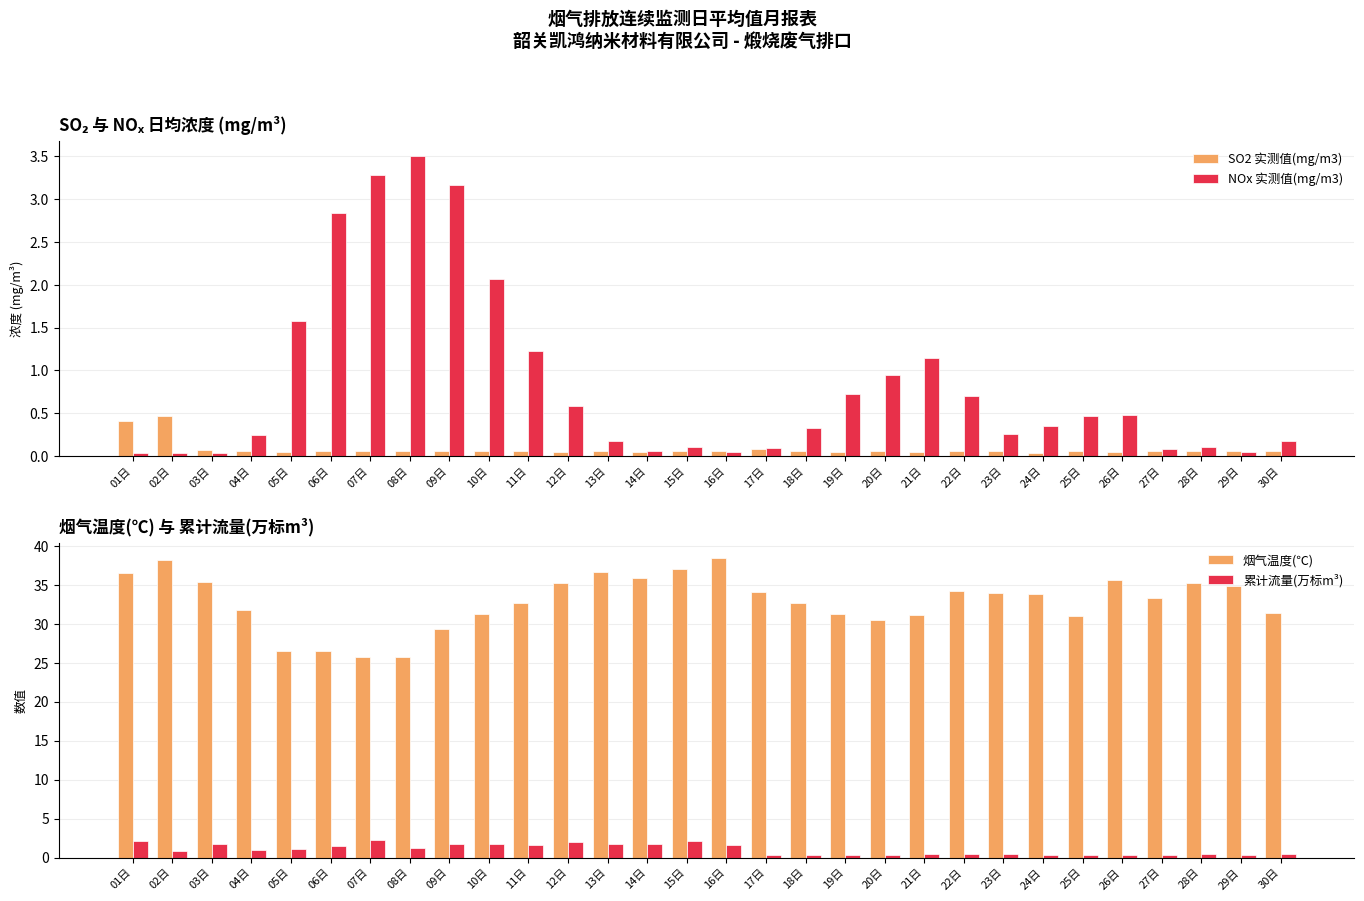

Are the bars grouped side by side (vs. stacked)?

Yes